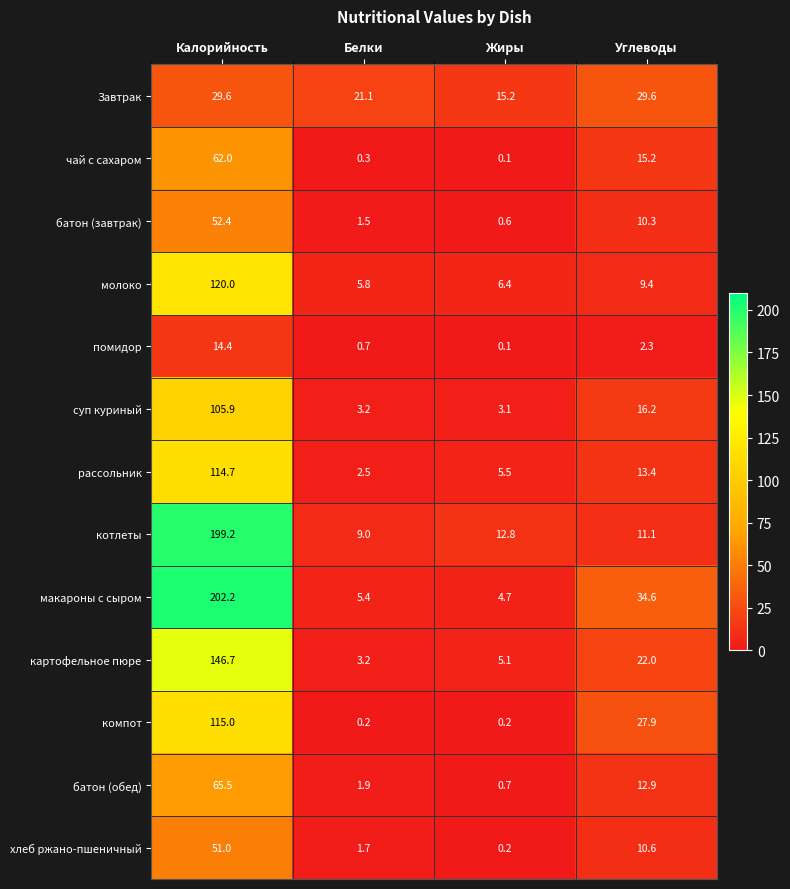

Which series changed the most between Жиры and Углеводы?

макароны с сыром